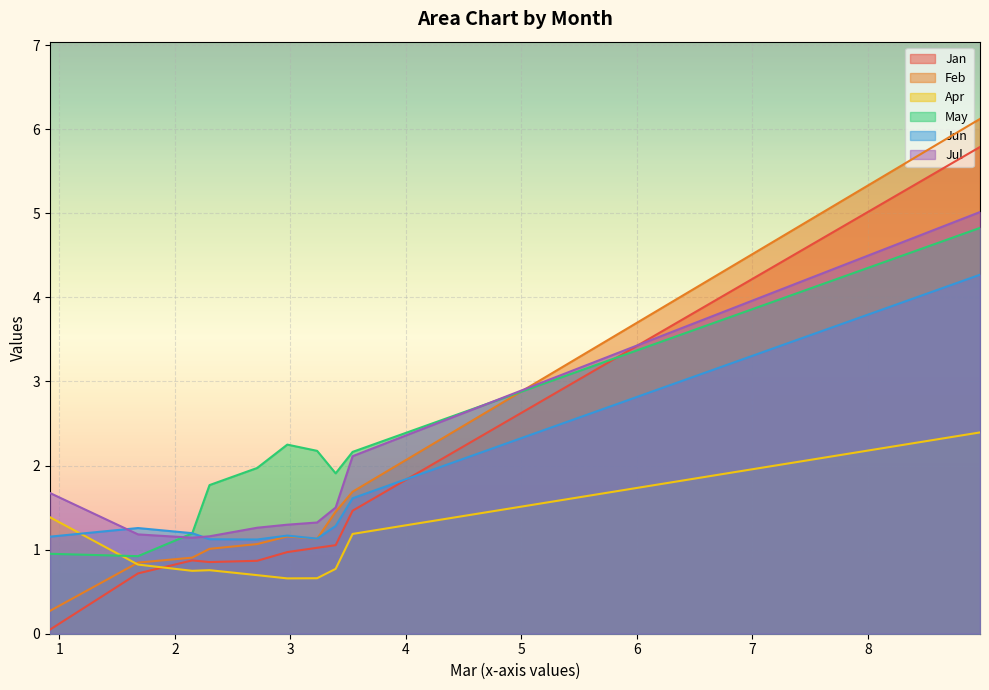

How many times do Jan and Jul cross each other?

1